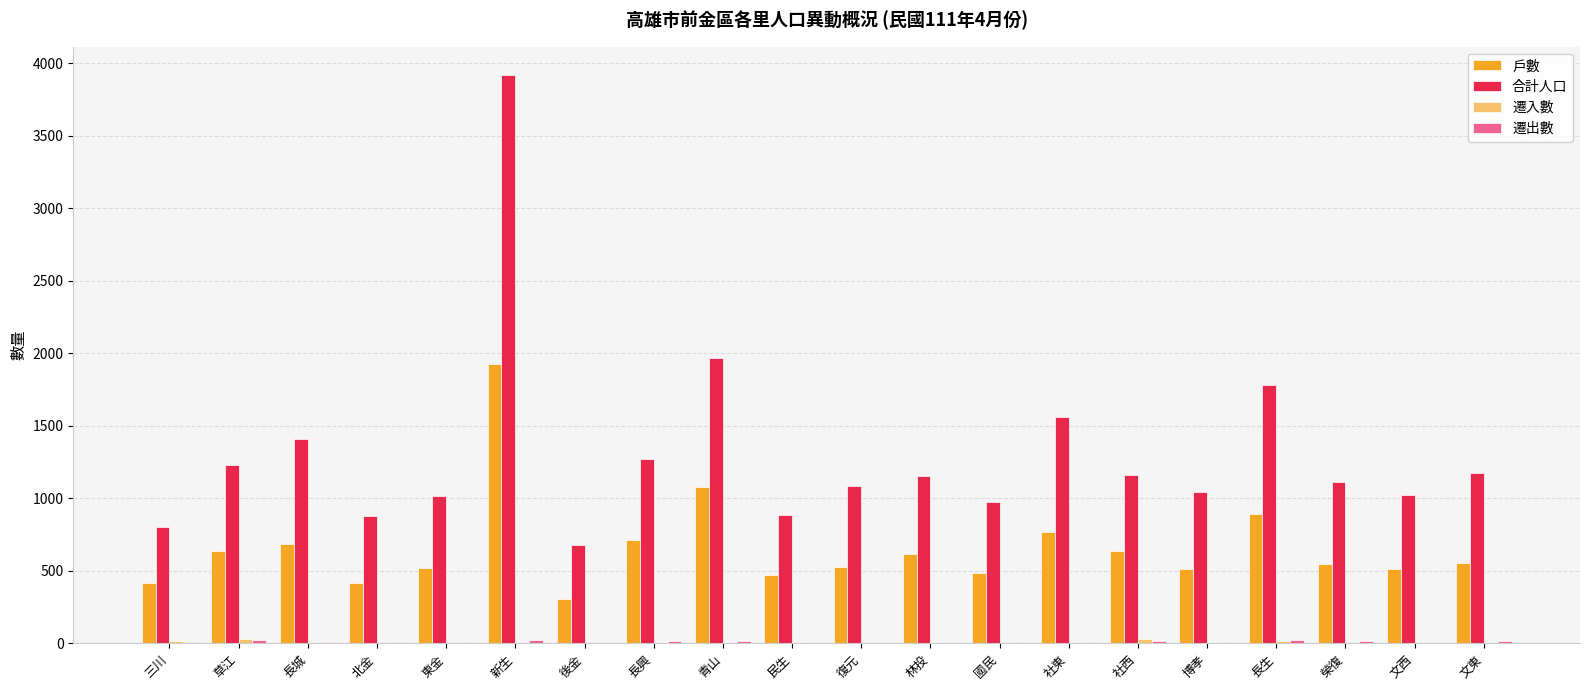

What is the sum of all 戶數 values?

13219